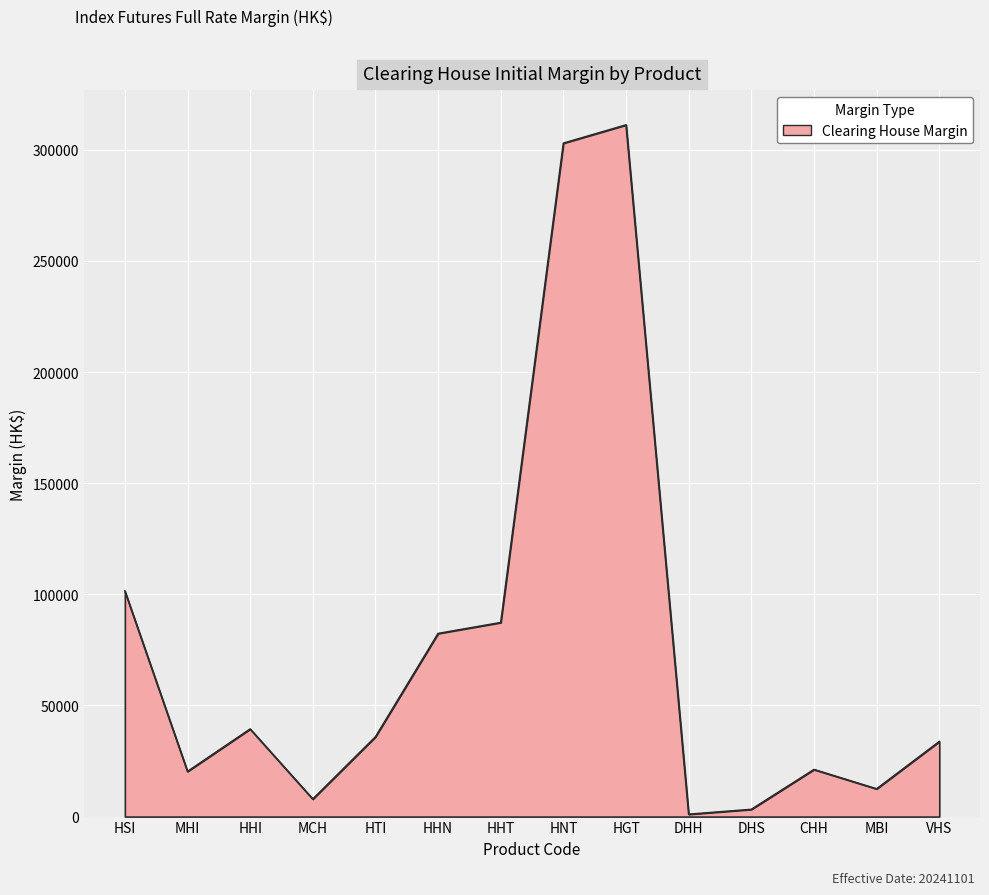

What is the difference between the maximum and minimum values?

310160